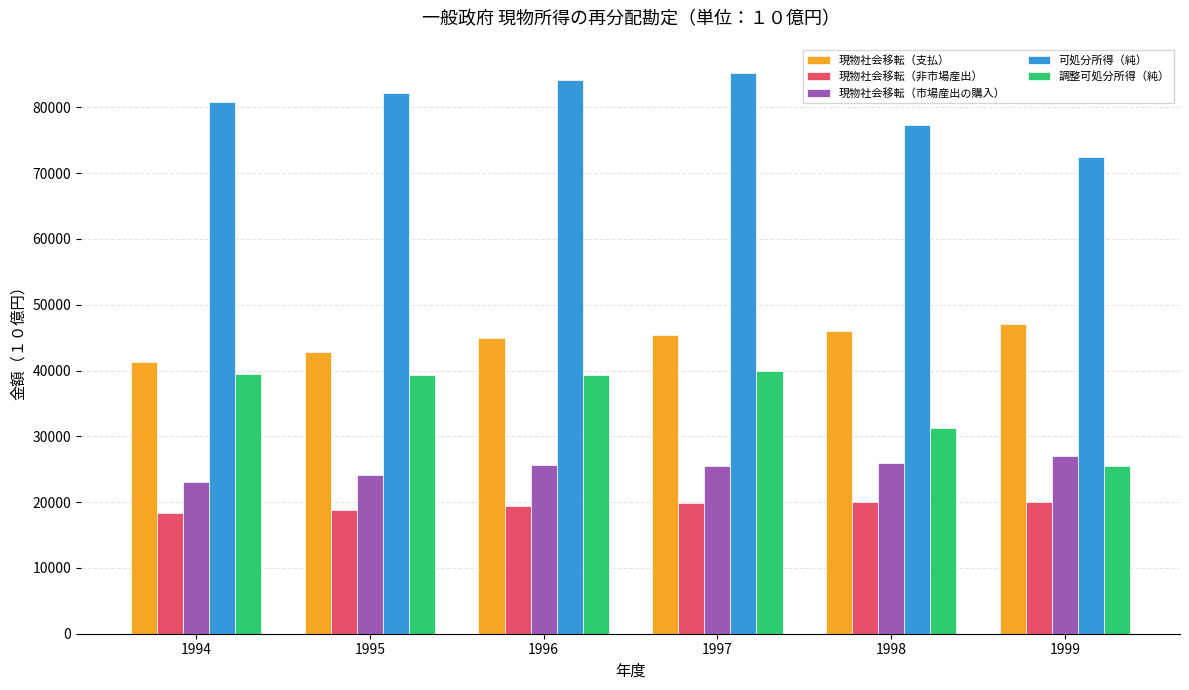

What is the spread (max minus min) of values at 1995?

63407.4